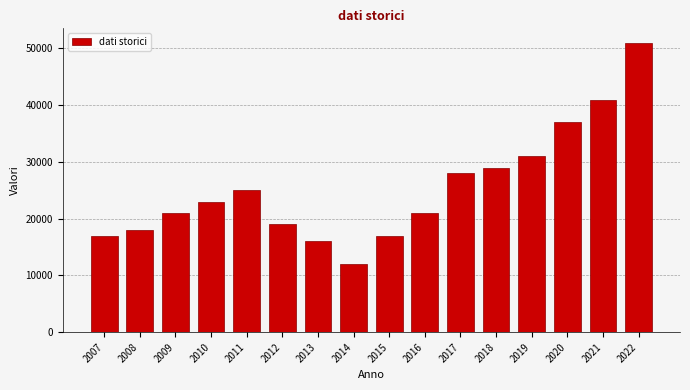

Reading left to right, extract all data points from this chart.

2007=17000	2008=18000	2009=21000	2010=23000	2011=25000	2012=19000	2013=16000	2014=12000	2015=17000	2016=21000	2017=28000	2018=29000	2019=31000	2020=37000	2021=41000	2022=51000